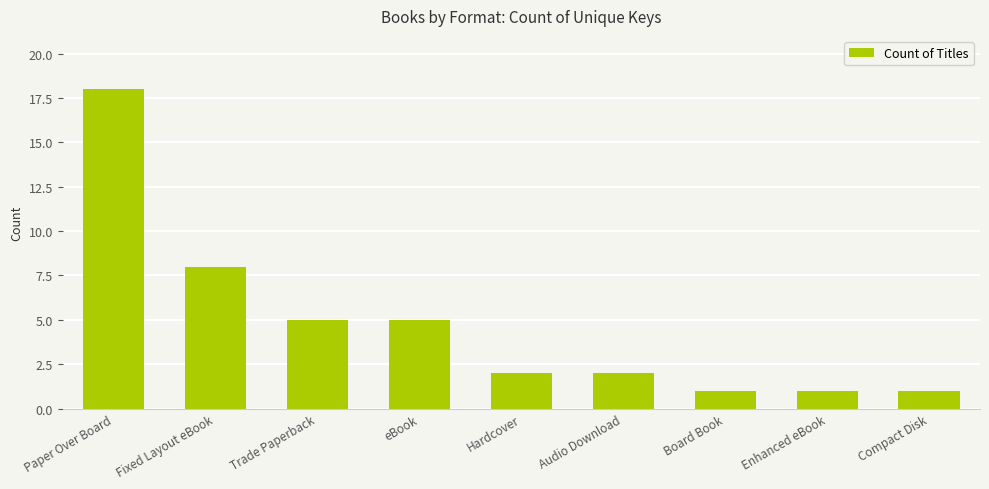

What position from the left is Audio Download?

6